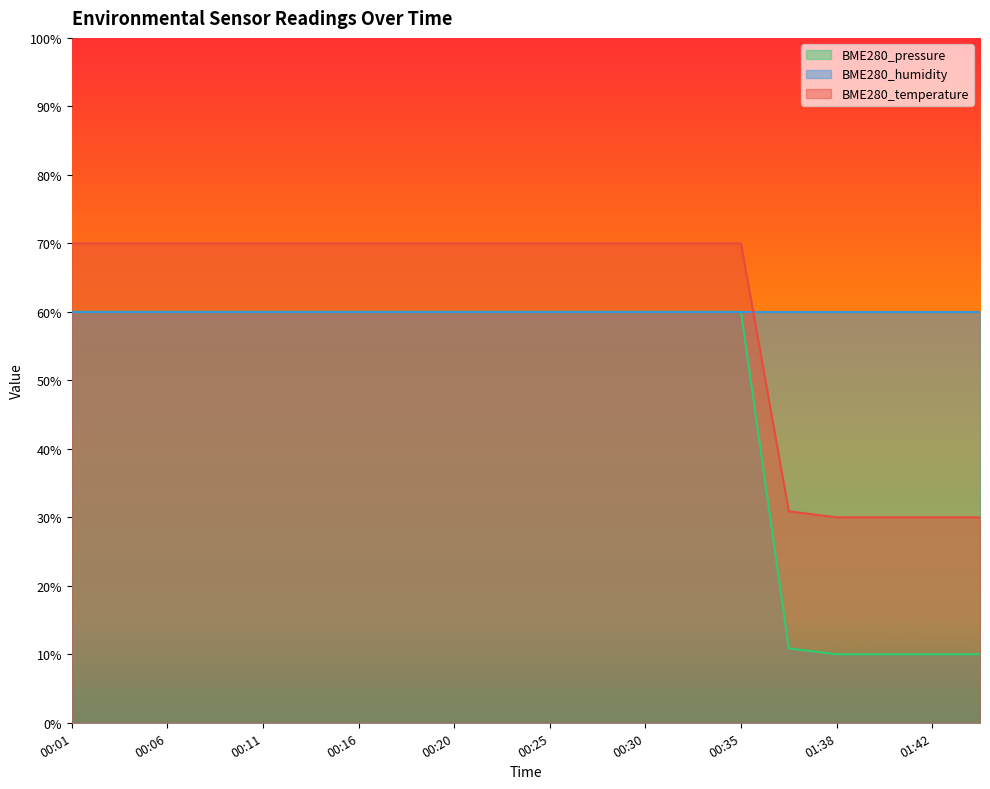

At which category is the sum across all series the highest?

00:01